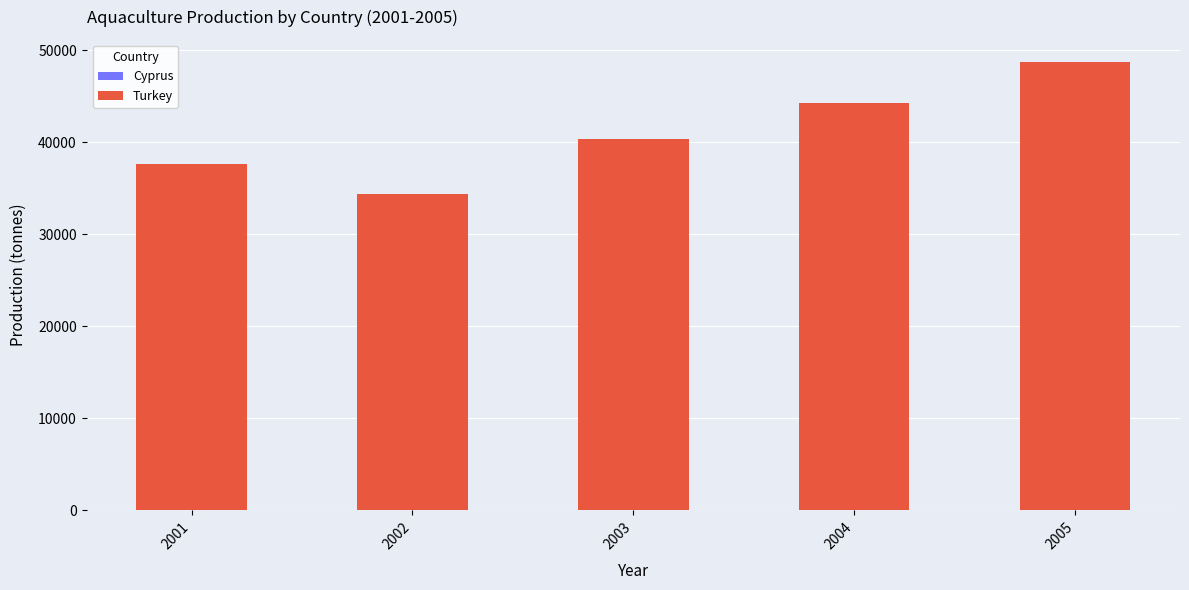

At which category is the sum across all series the highest?

2005